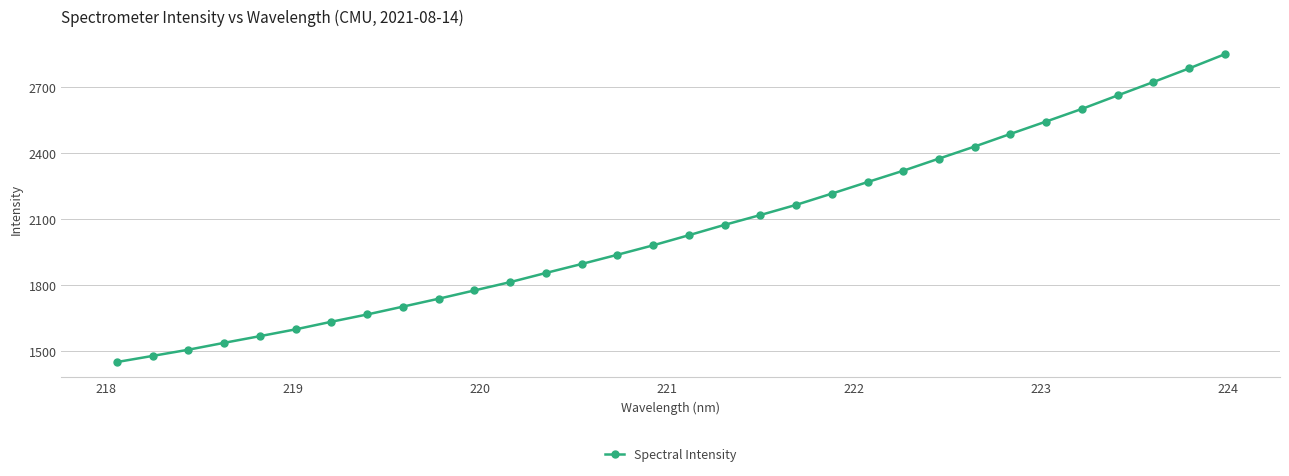

What is the smallest value displayed?

1449.8